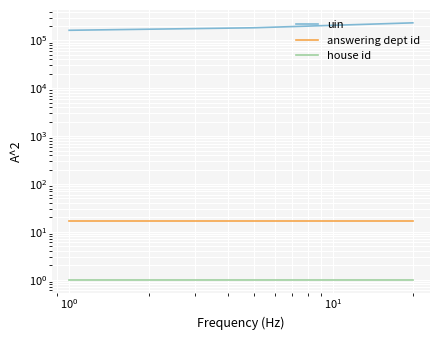

Does the chart display data point markers on the line(s)?

No